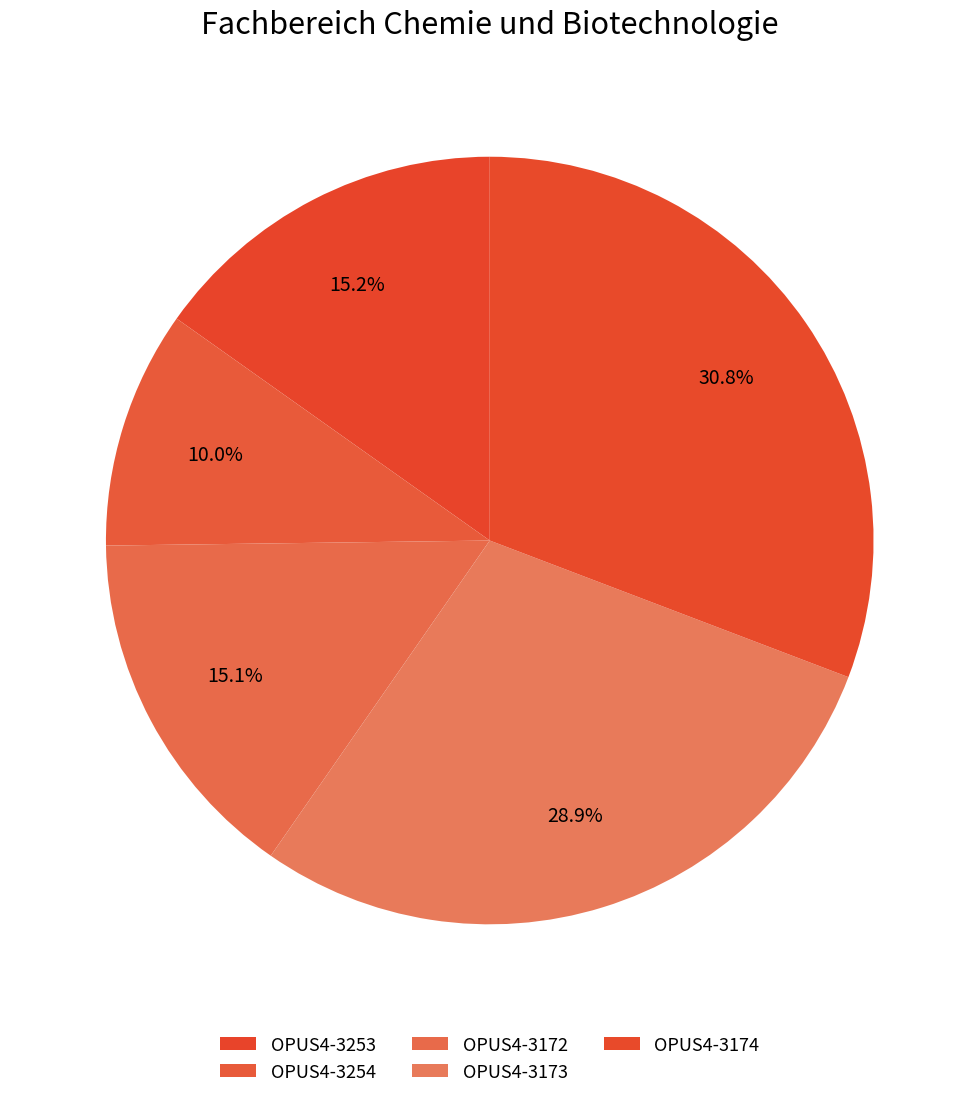

Approximately how many times larger is the value at OPUS4-3173 compared to OPUS4-3254?

2.9